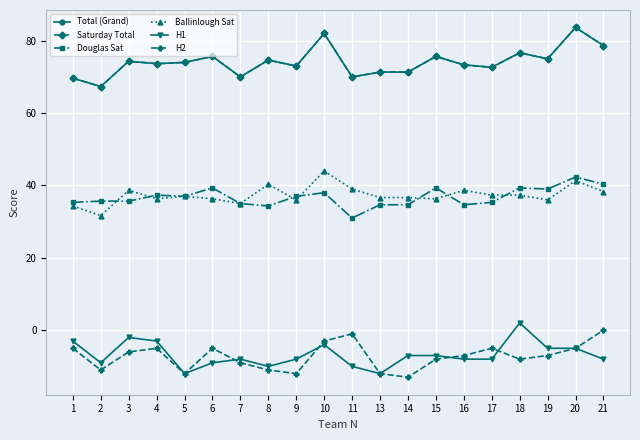

What is the lowest value of the Total (Grand) series?

67.3